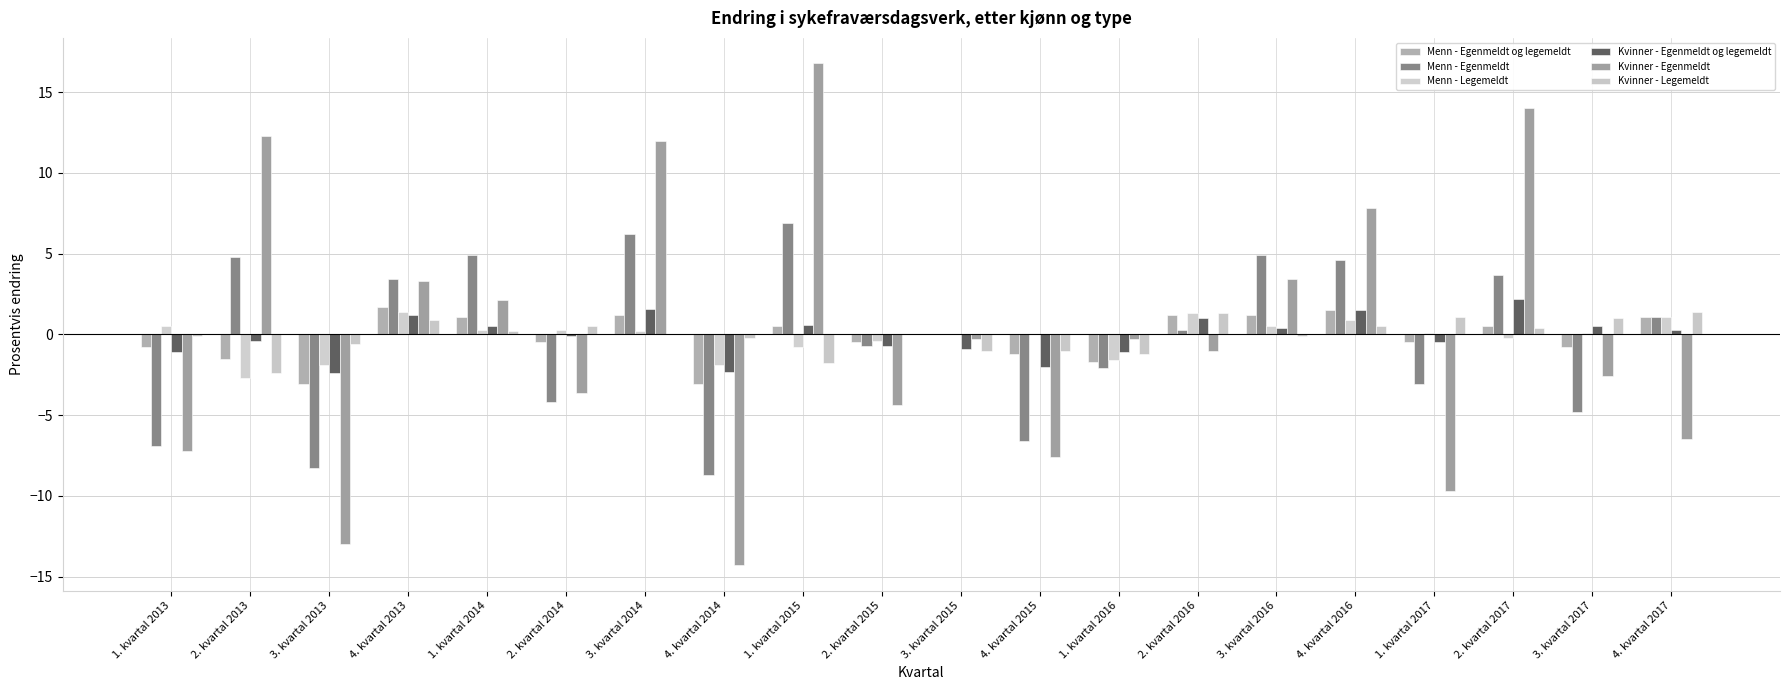

Which series has the widest spread of values?

Kvinner - Egenmeldt